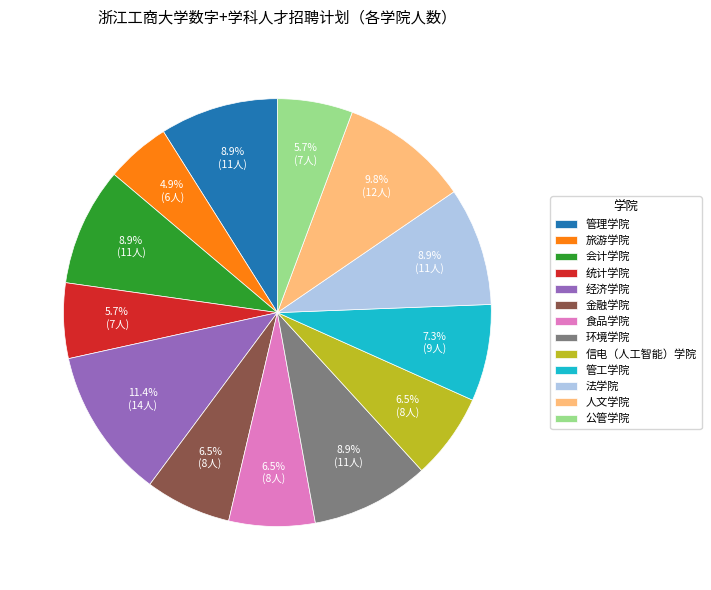

Does 会计学院 account for over 50% of the chart?

No